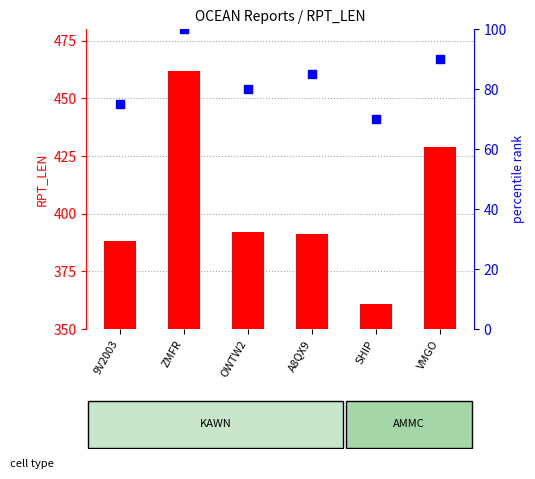

What is the total value across all series at ZMFR?

562